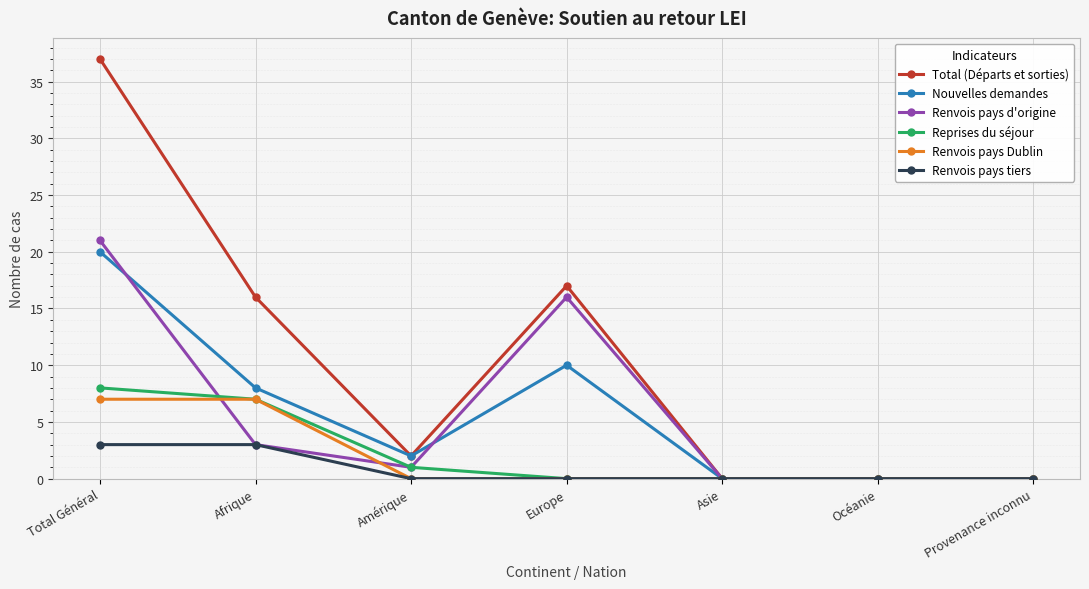

True or false: Renvois pays tiers has a value of 0 at Provenance inconnu.

True